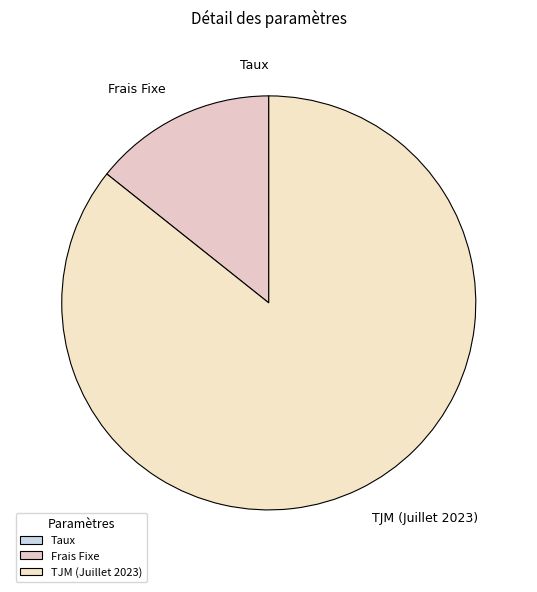

Is it true that TJM (Juillet 2023) is 91% of the pie?

False